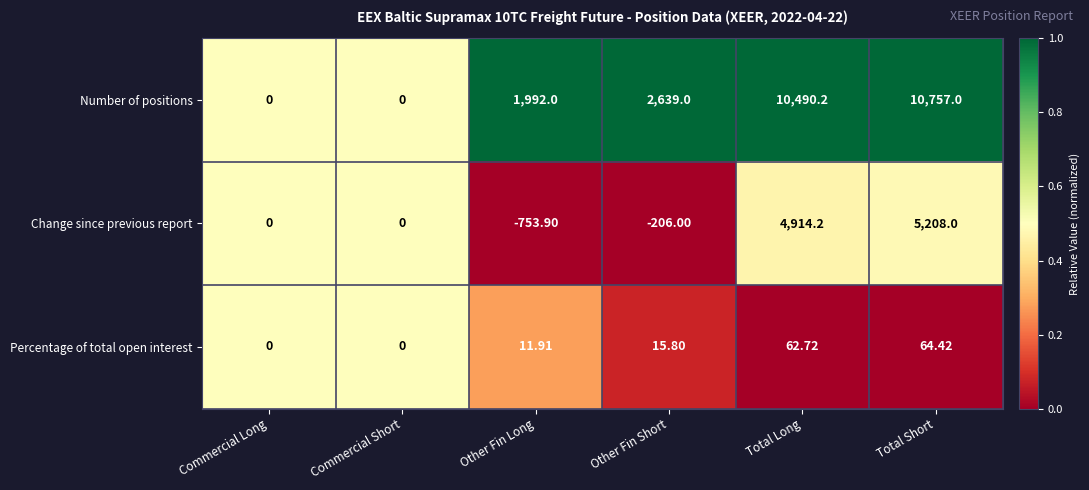

Which label corresponds to the largest value in the chart?

Total Short